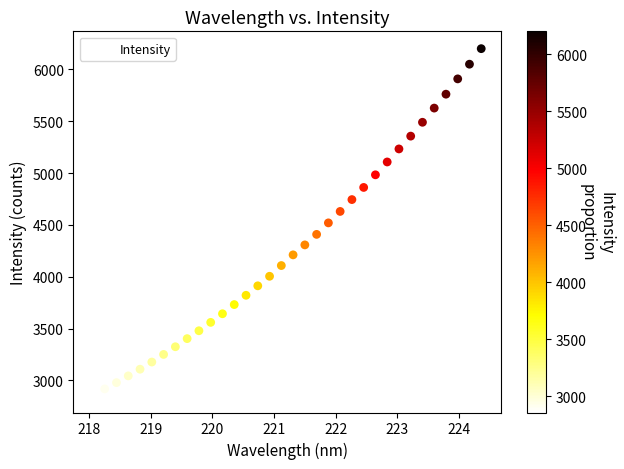

What is the range of Y values (max minus min)?

3340.7